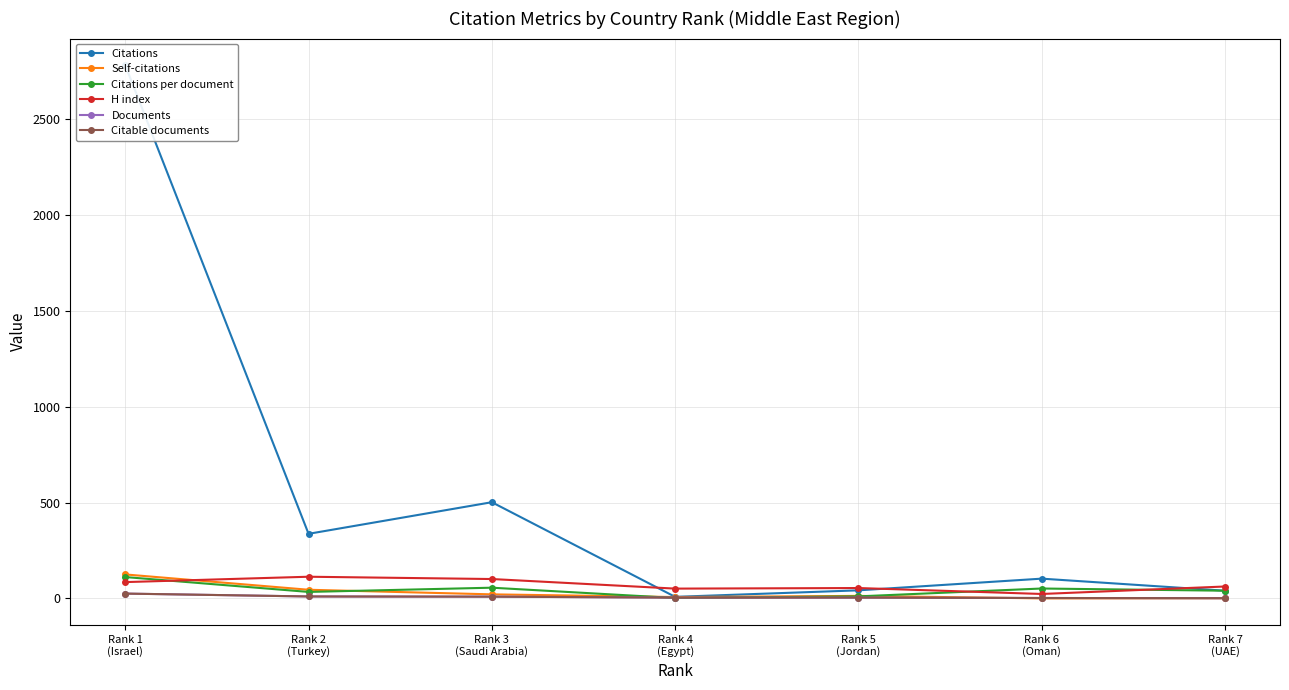

Rank the series by their maximum value, from lowest to highest.

Documents, Citable documents, Citations per document, H index, Self-citations, Citations